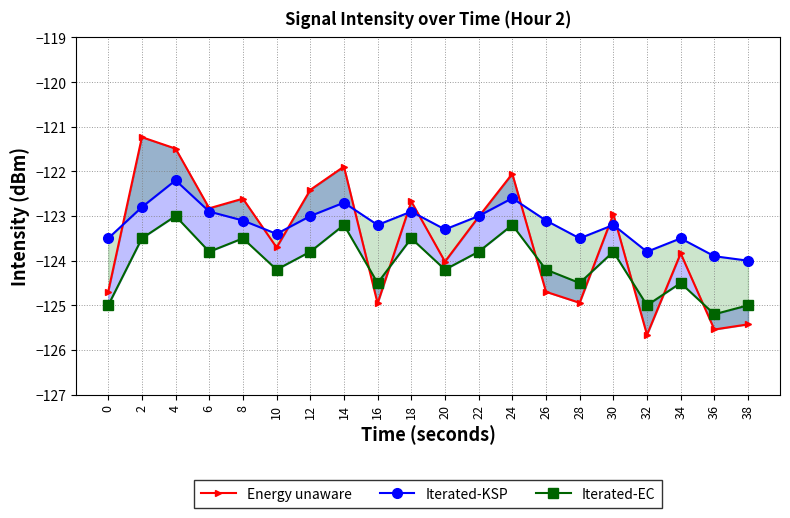

Rank the series at 30 from highest to lowest value.

Energy unaware, Iterated-KSP, Iterated-EC